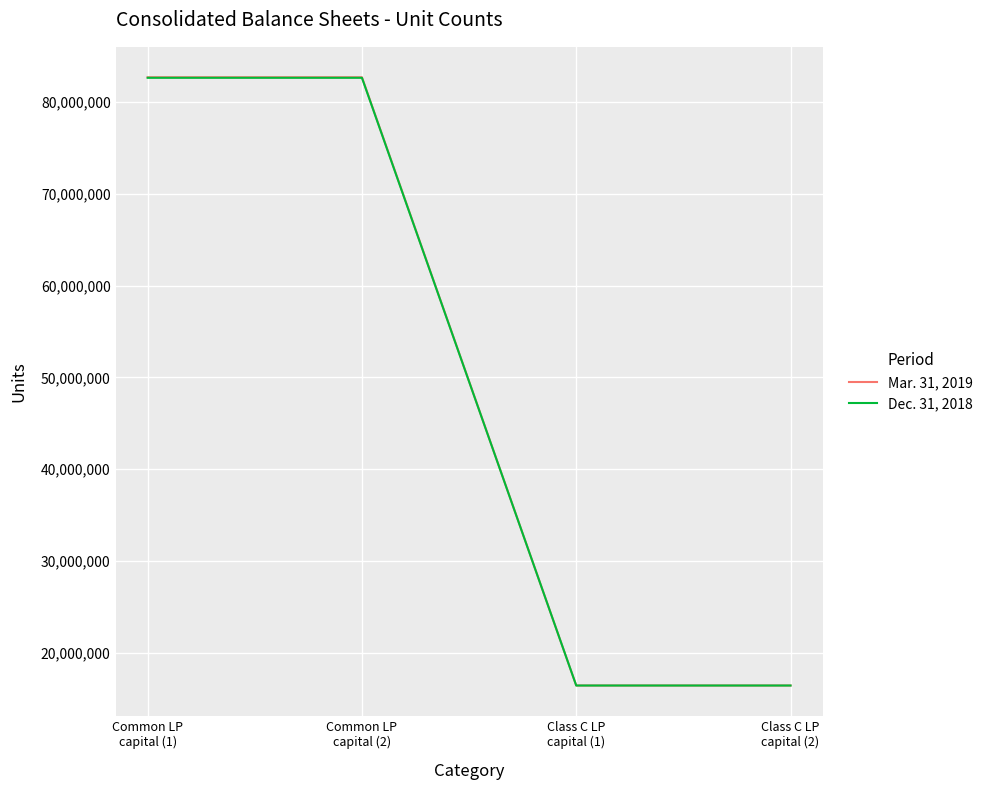

True or false: Dec. 31, 2018 has more than 2 interior local peaks.

False